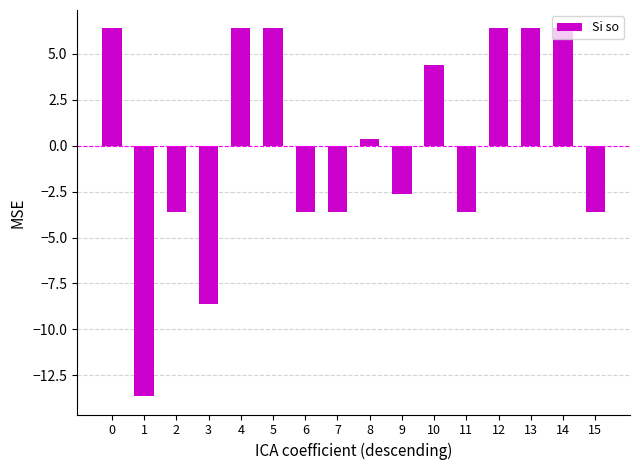

What is the change in value from 1 to 6?

+10.0